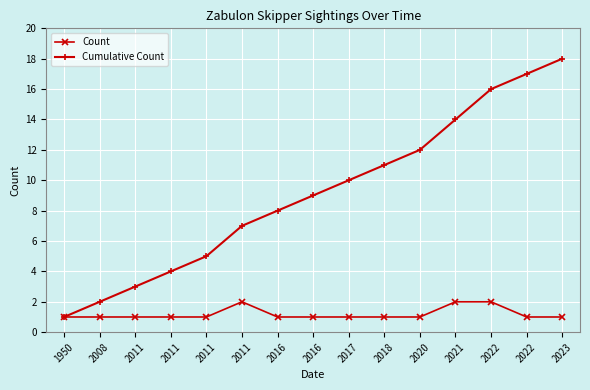

What are all the series names shown in the legend?

Count, Cumulative Count